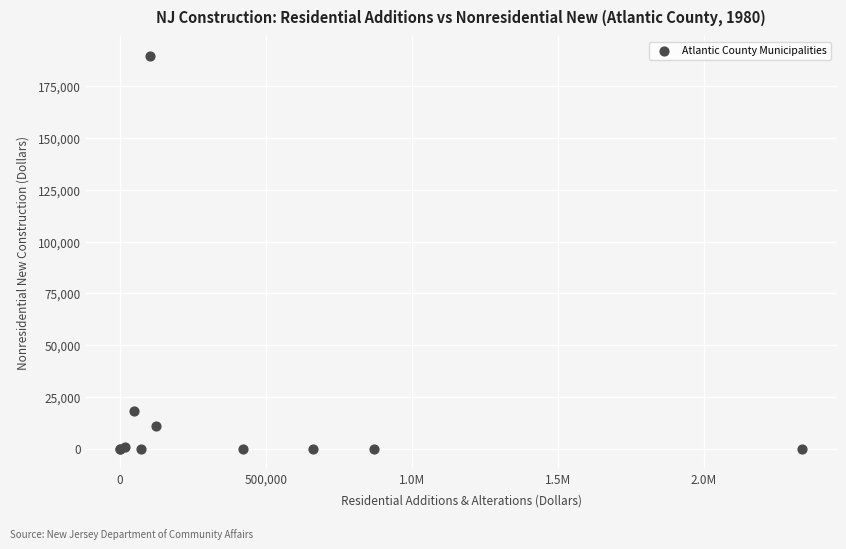

What Y value in the scatter plot is closest to 94821?

18000